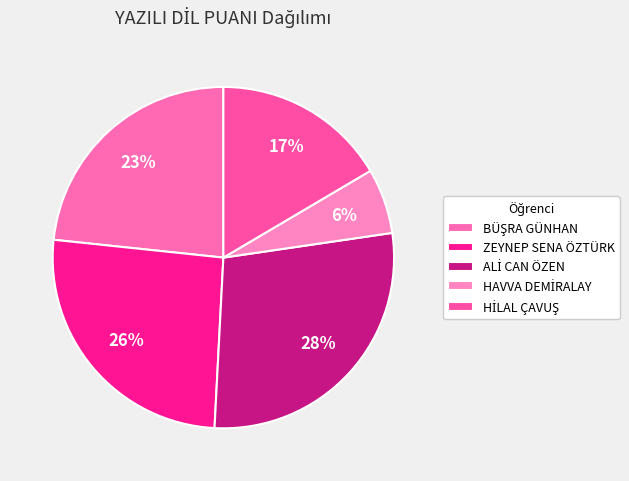

To the nearest percent, what percentage of the pie is HİLAL ÇAVUŞ?

17%